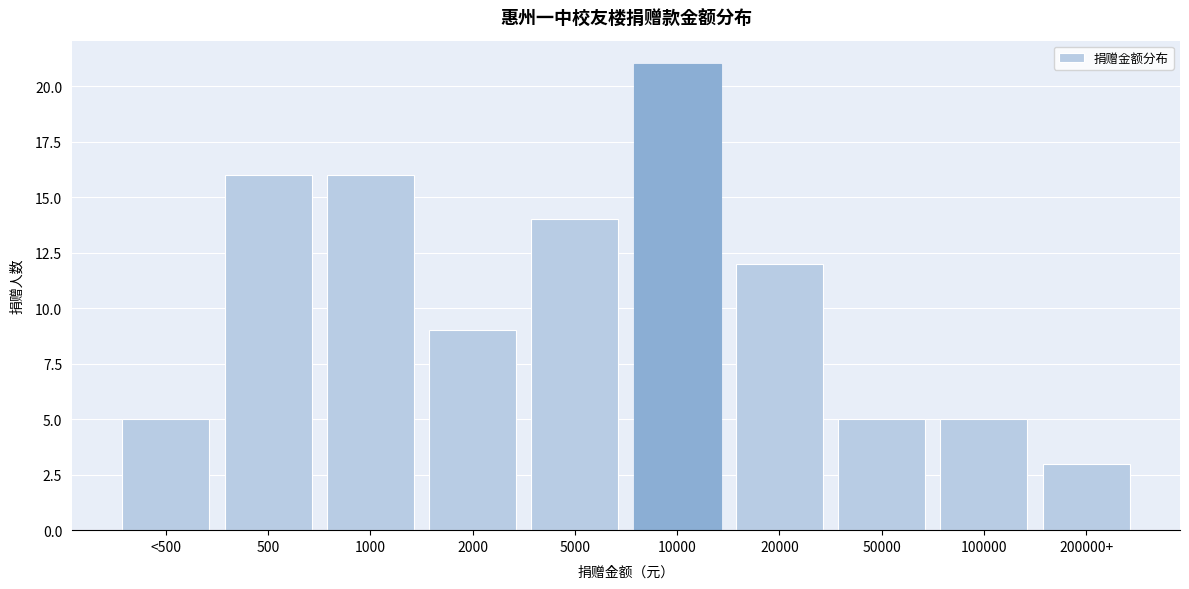

Reading left to right, extract all data points from this chart.

5	16	16	9	14	21	12	5	5	3